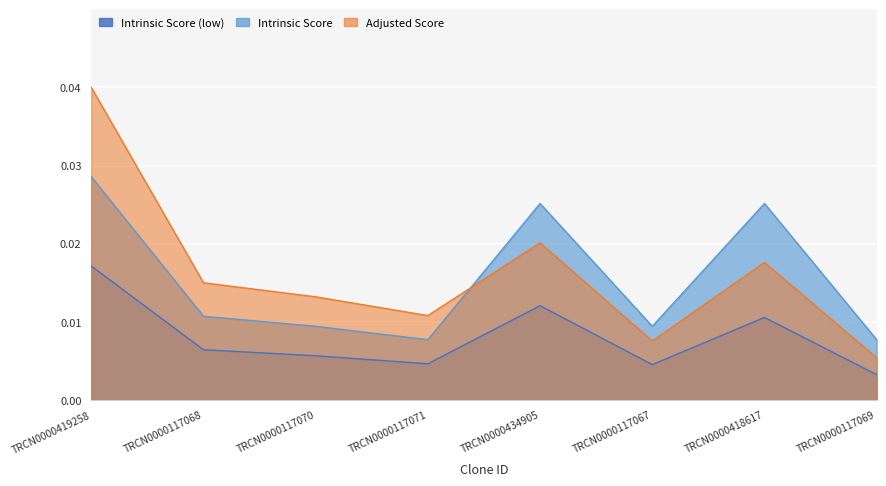

Rank the categories by Intrinsic Score value from highest to lowest.

TRCN0000419258, TRCN0000434905, TRCN0000418617, TRCN0000117068, TRCN0000117070, TRCN0000117067, TRCN0000117071, TRCN0000117069